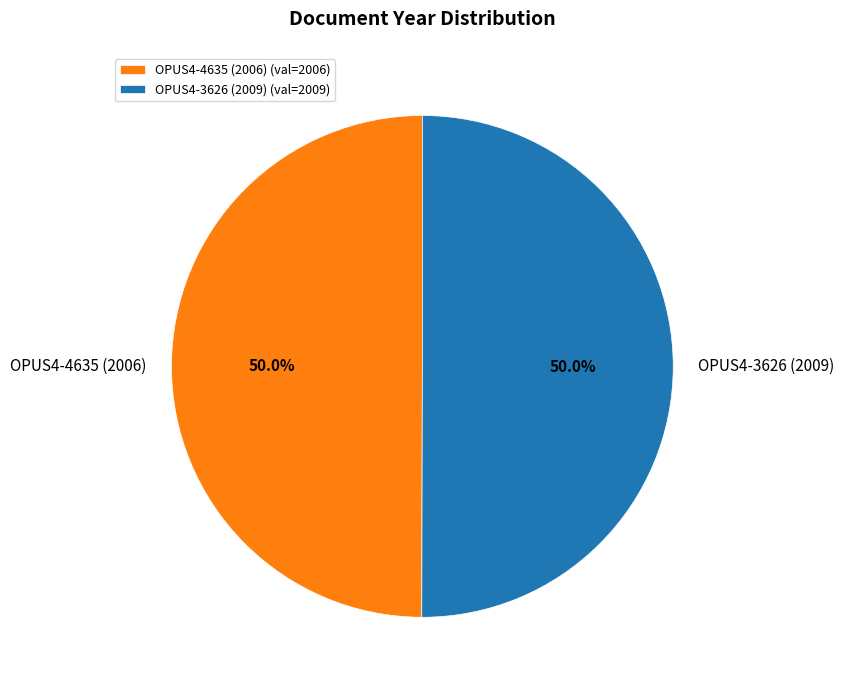

True or false: OPUS4-4635 (2006) accounts for 50% of the total.

True